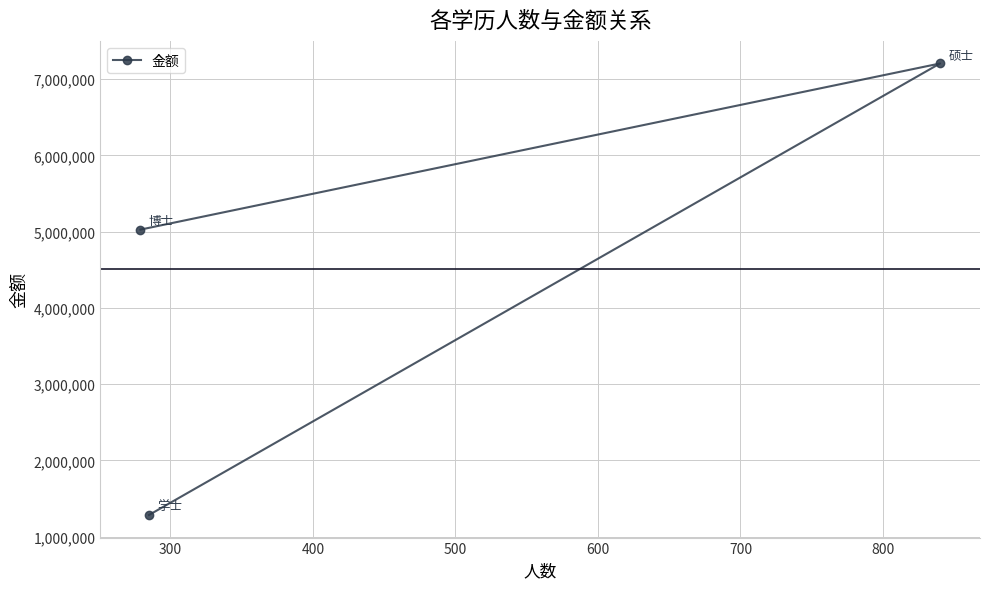

What is the difference between the second highest and minimum values?

3743200